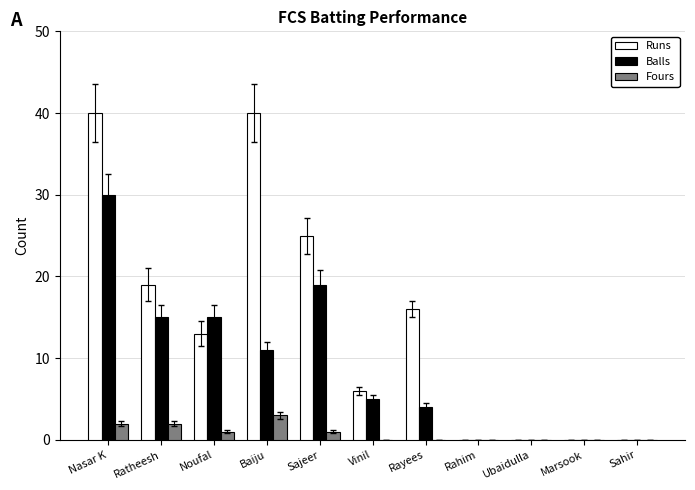

At which category is the sum across all series the highest?

Nasar K